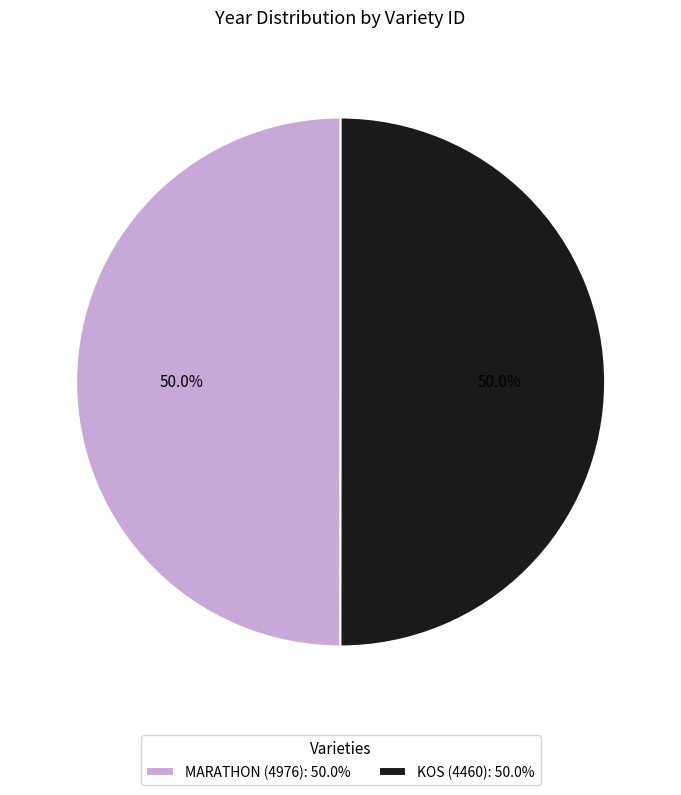

What portion of the pie excludes MARATHON (4976): 50.0%?

50.0%